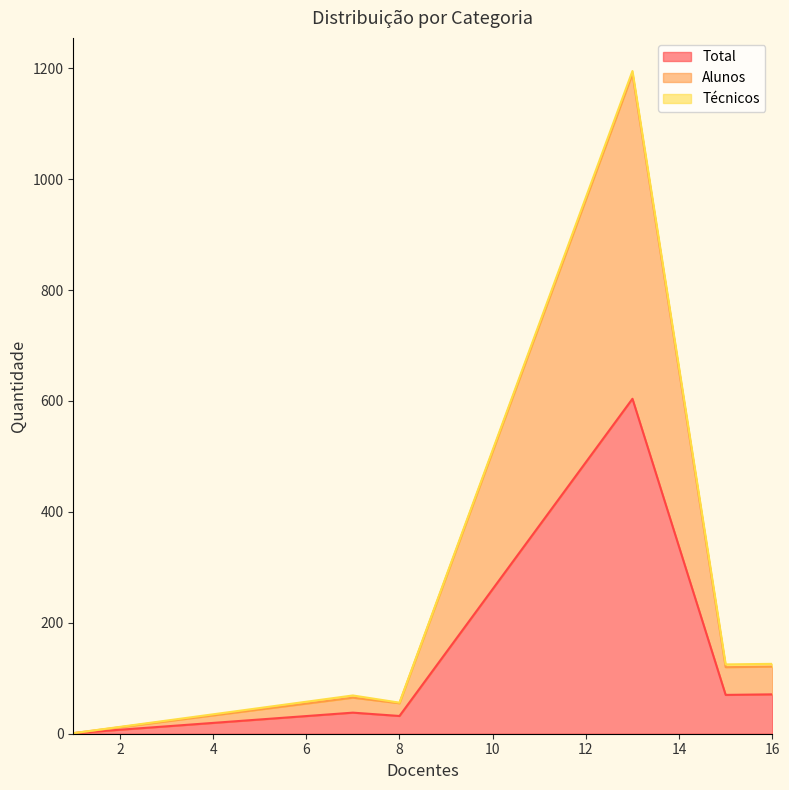

The value of Alunos at 7 is 36. True or false?

False